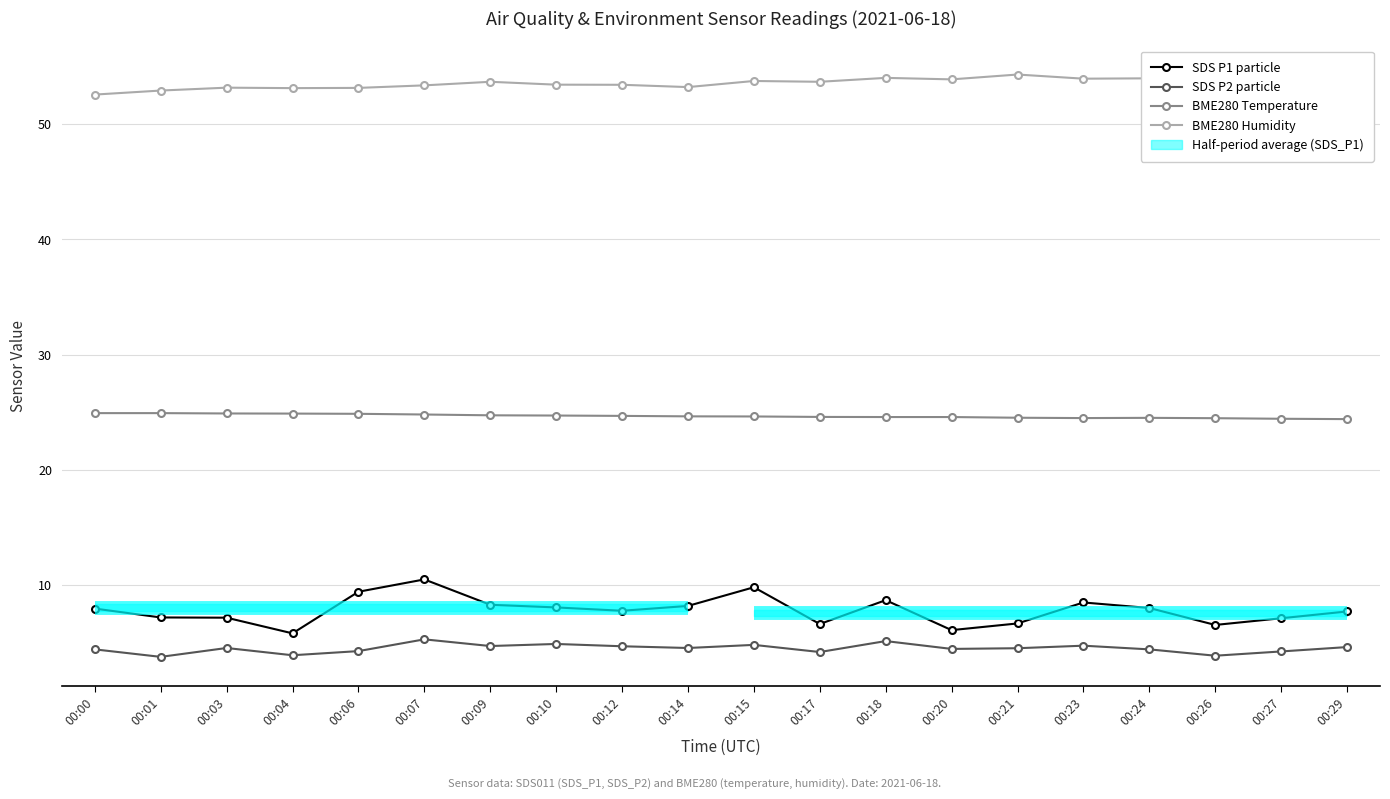

How many interior local peaks does the BME280 Temperature series have?

1